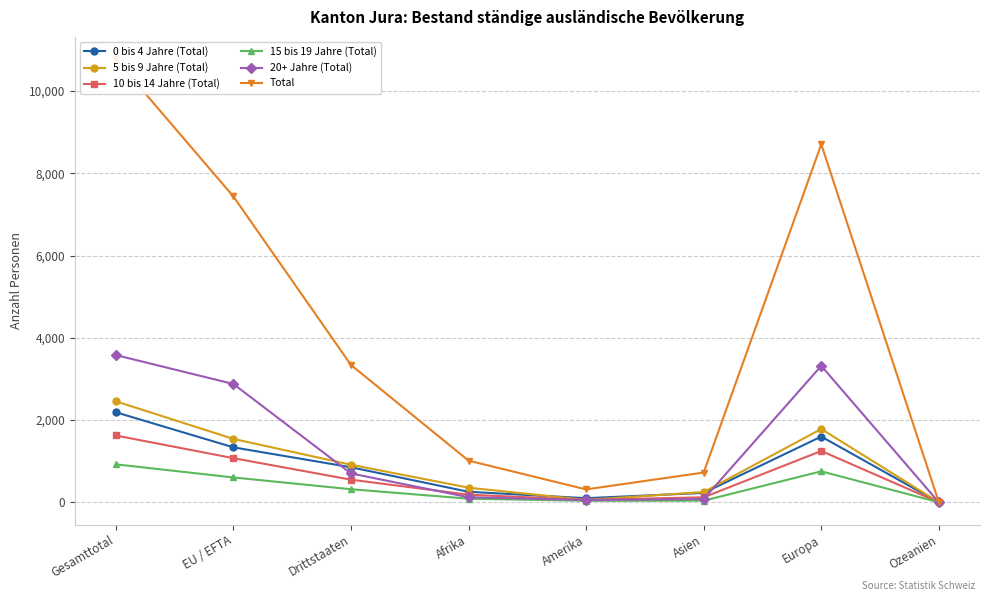

Which series has the largest total across all categories?

Total